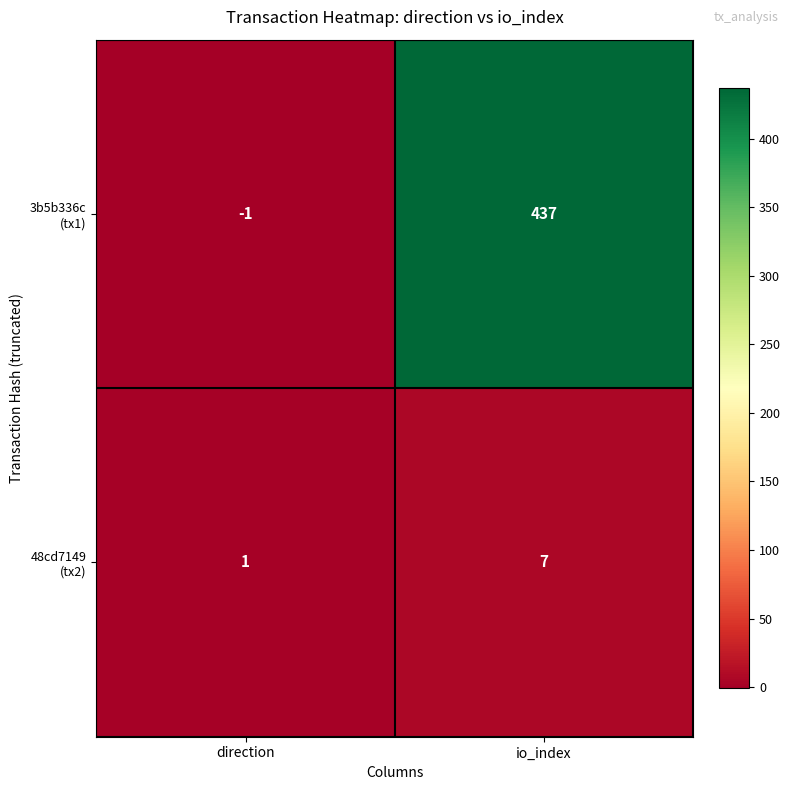

At which category is the sum across all series the highest?

io_index